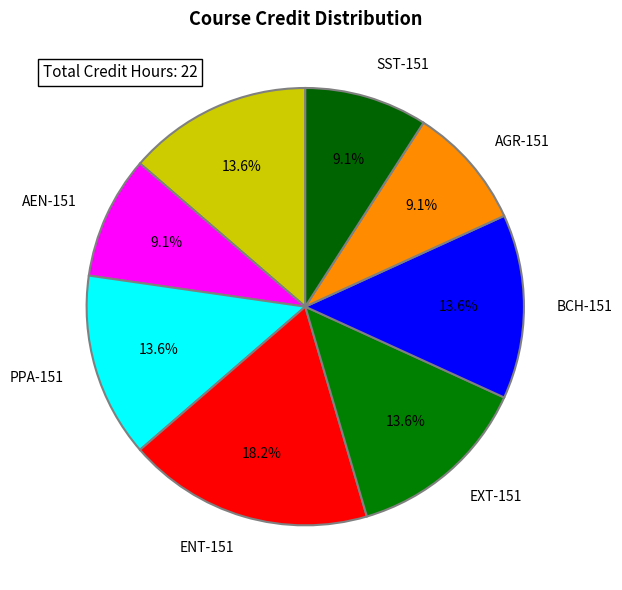

Is there any slice that represents more than half of the pie?

No